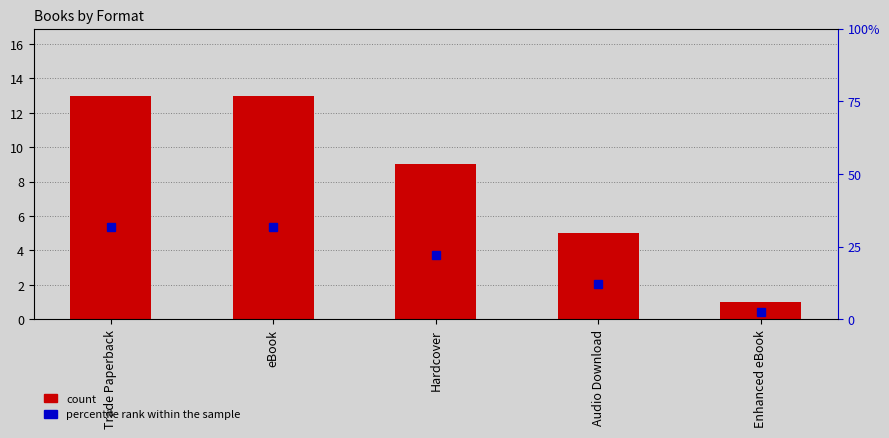

What is the value of the count bar at the 4th from the left?

5.0